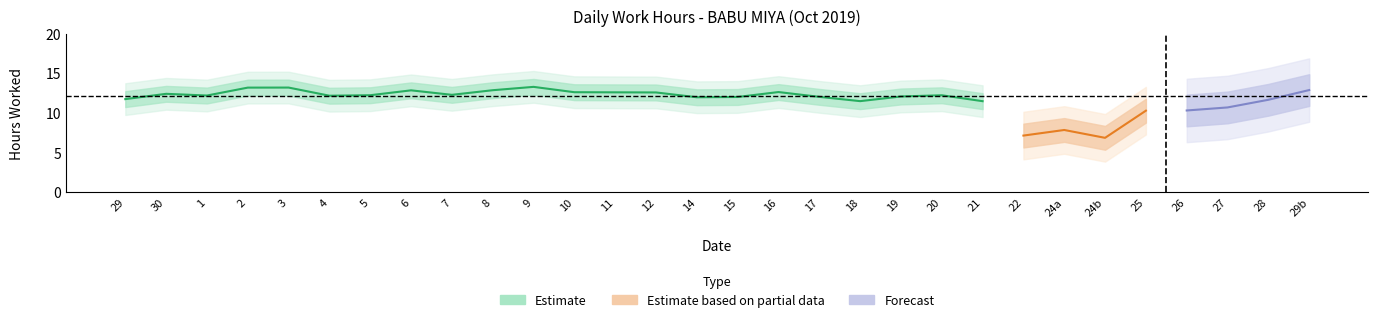

The chart shows a value of 21.3 at 29. True or false?

False